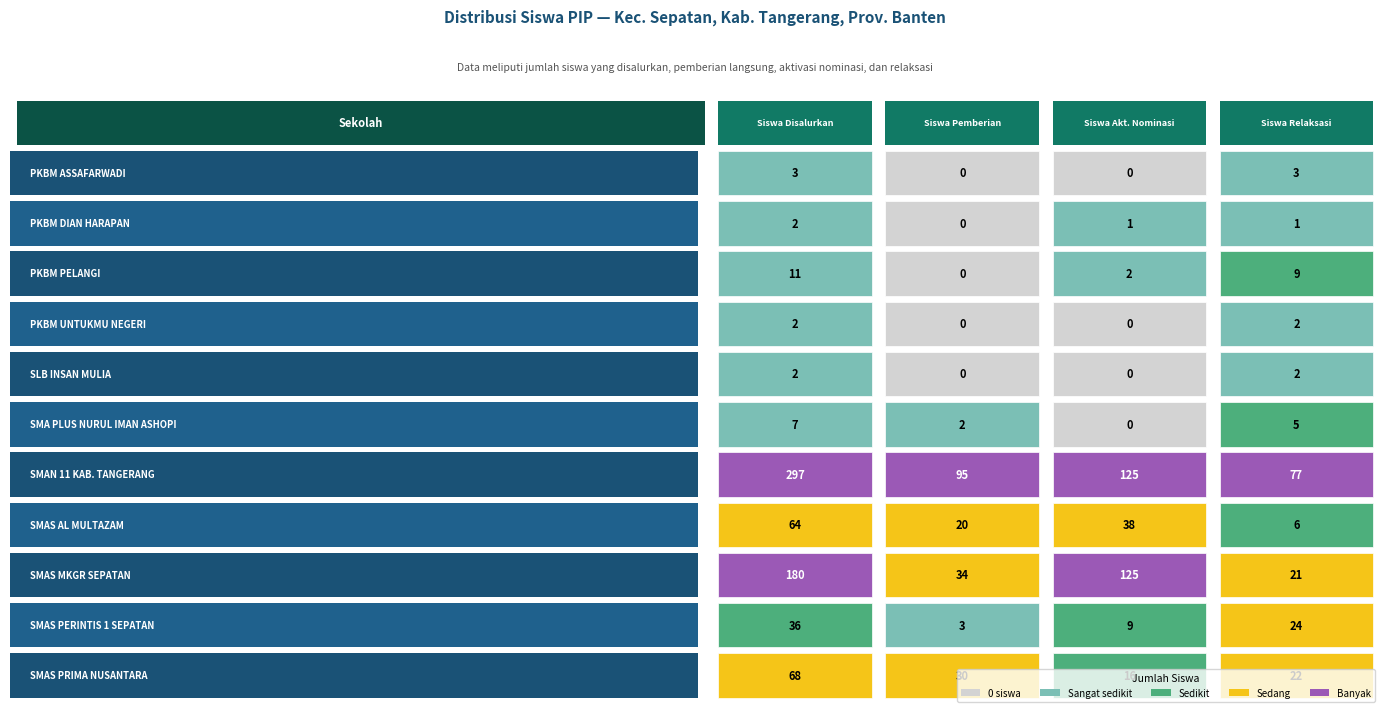

List the labels in order of SMAS MKGR SEPATAN value, largest first.

0, 2, 1, 3